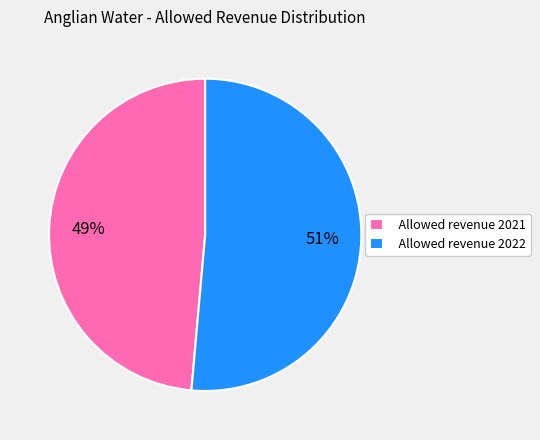

Count the number of slices in the pie.

2